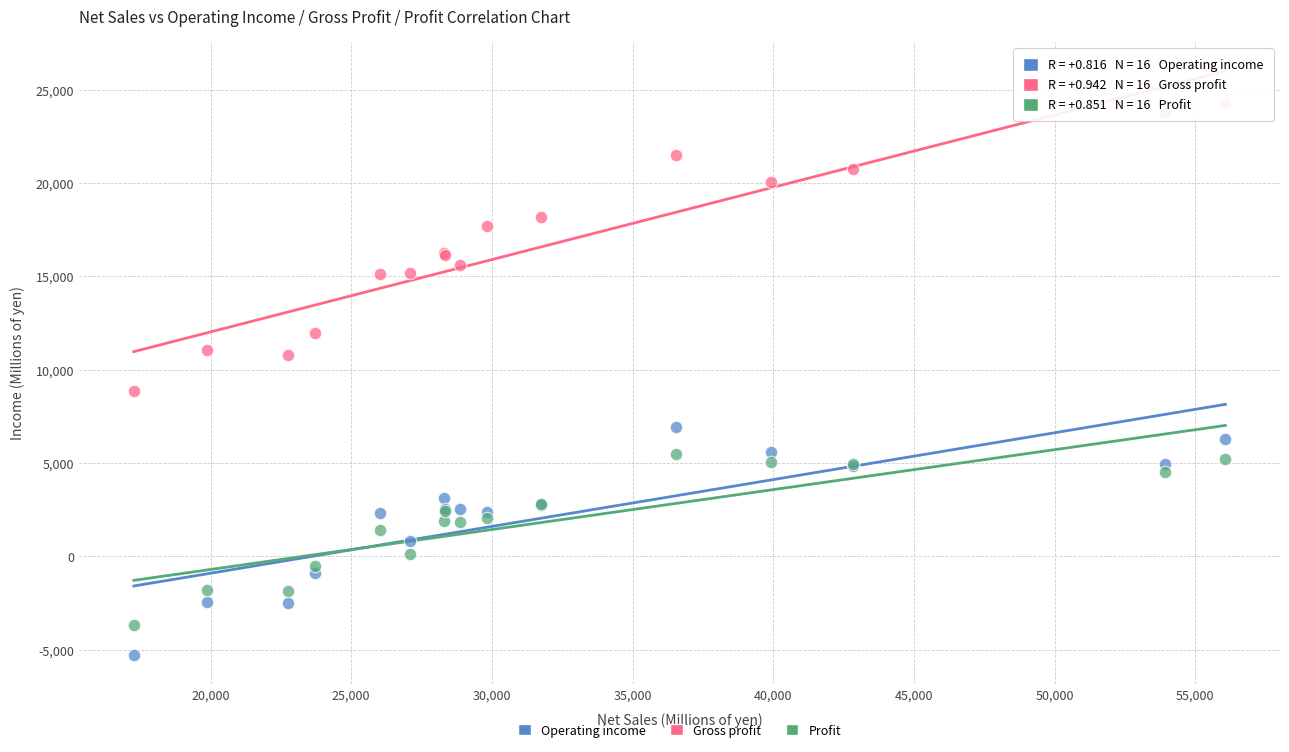

Which series reaches the maximum Y coordinate?

Gross profit